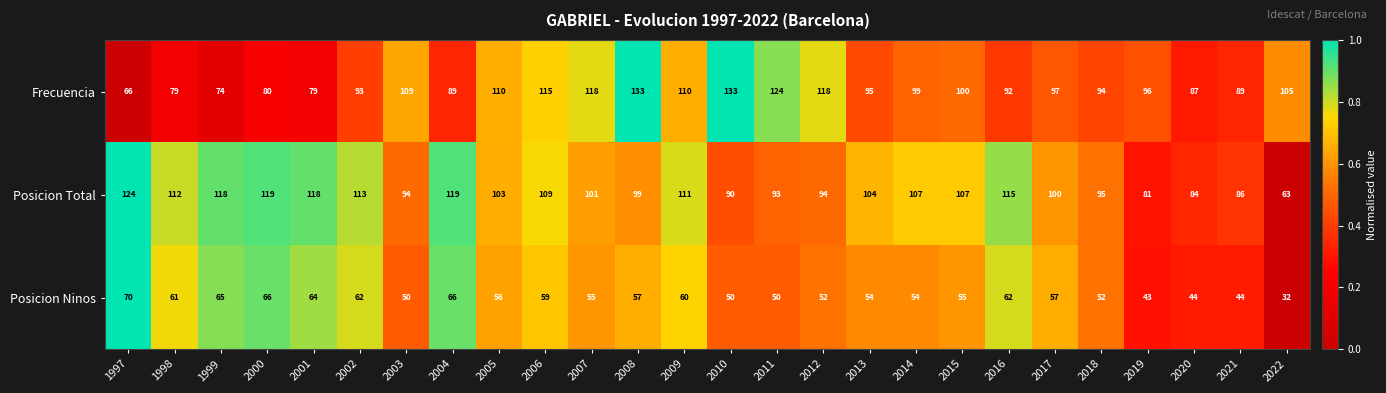

The Frecuencia series shows 97 at 2017. True or false?

True